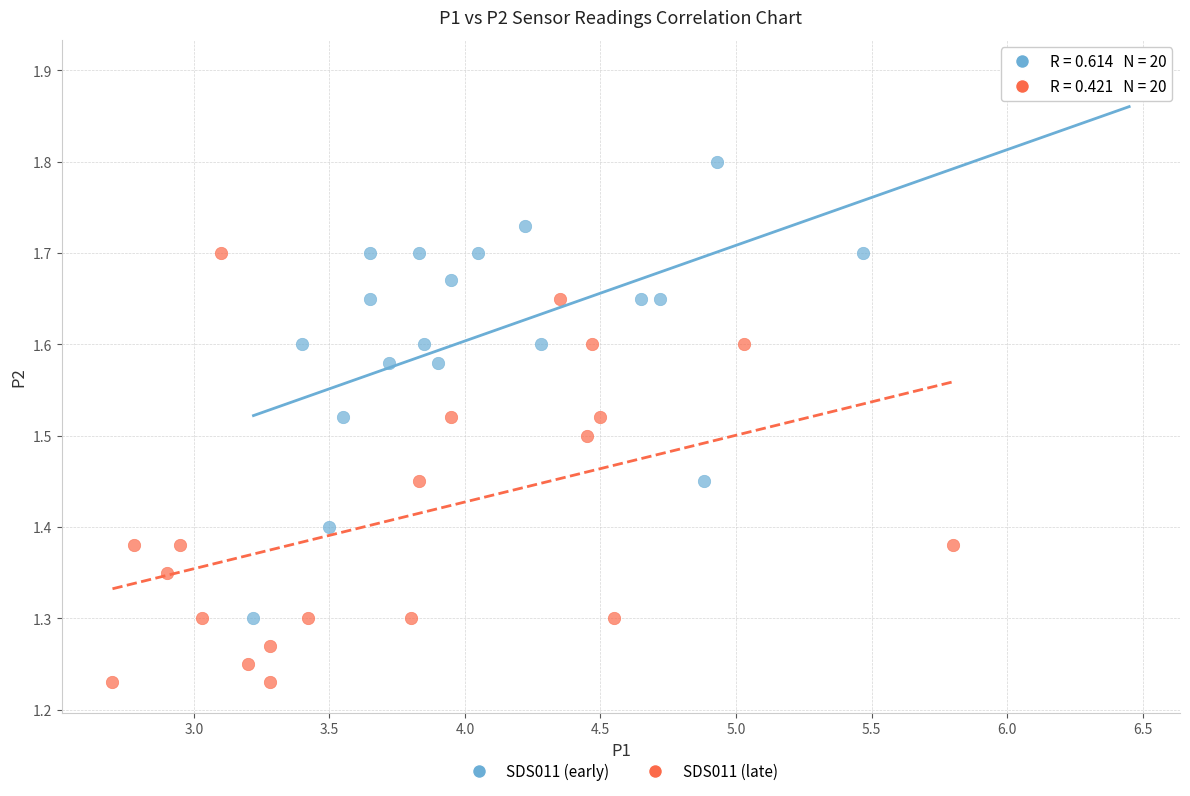

Which series has the widest spread of Y values?

SDS011 (early)